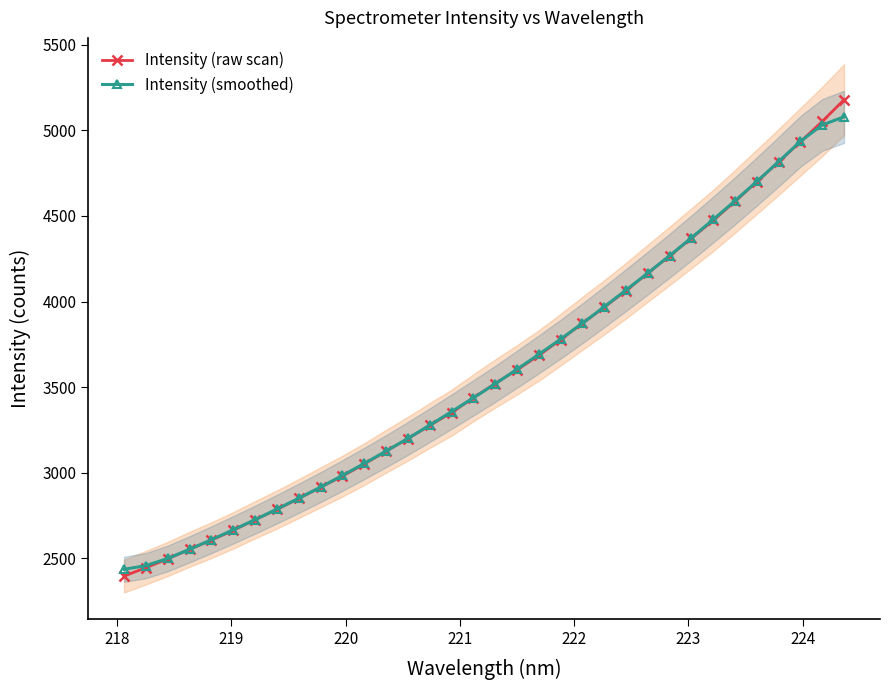

Is this an area chart (filled region under the line)?

No